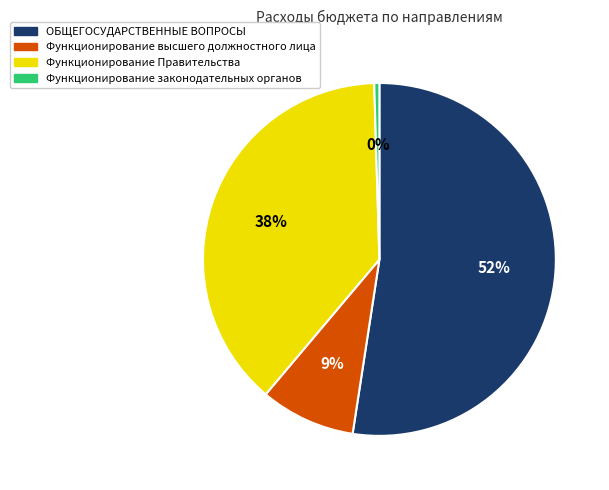

What is the smallest slice in the pie chart?

Функционирование законодательных органов